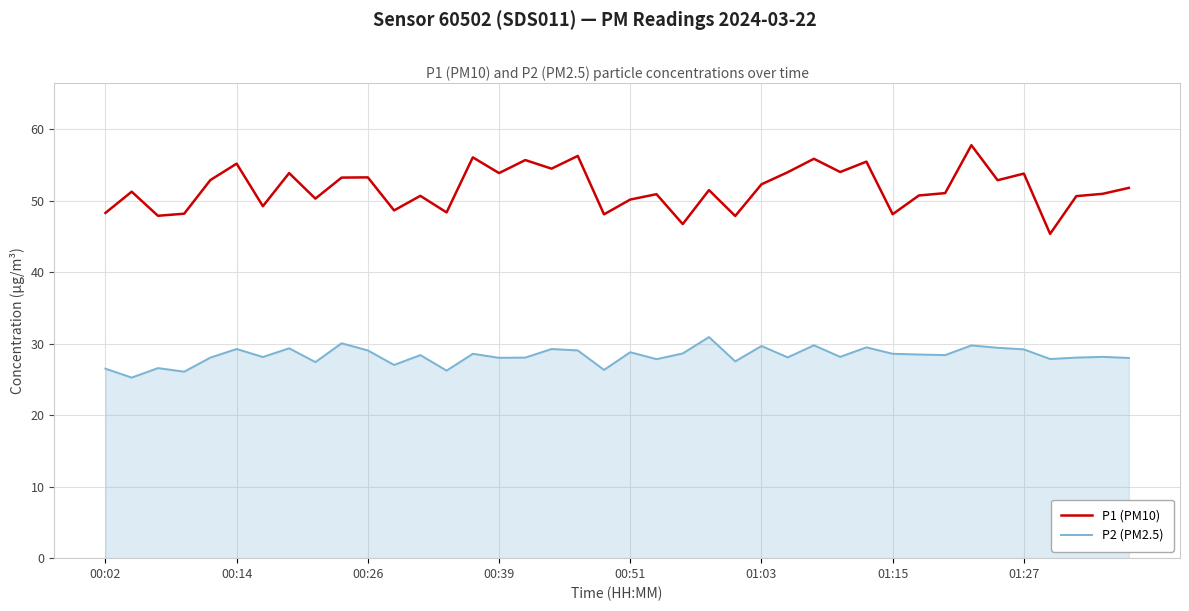

Which series has the largest total across all categories?

P1 (PM10)